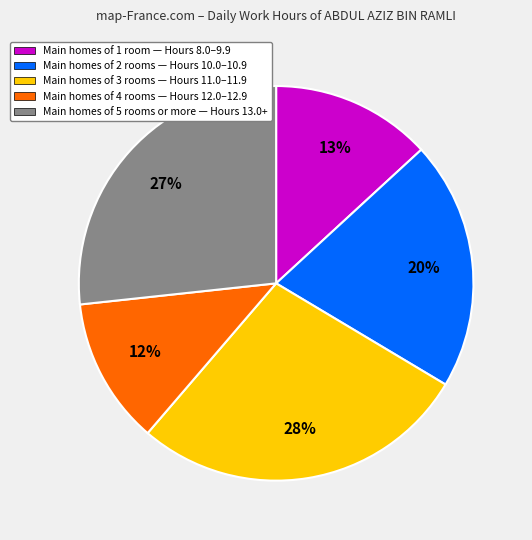

The Main homes of 2 rooms — Hours 10.0–10.9 slice represents 20% of the pie. True or false?

True